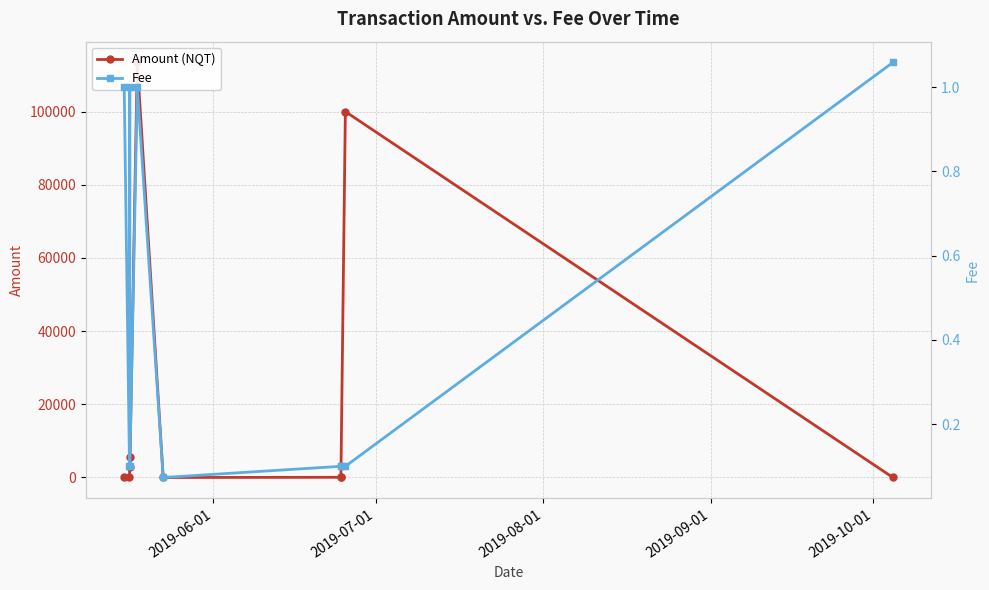

Is it true that Amount (NQT) equals 49077.4 at 5?

False